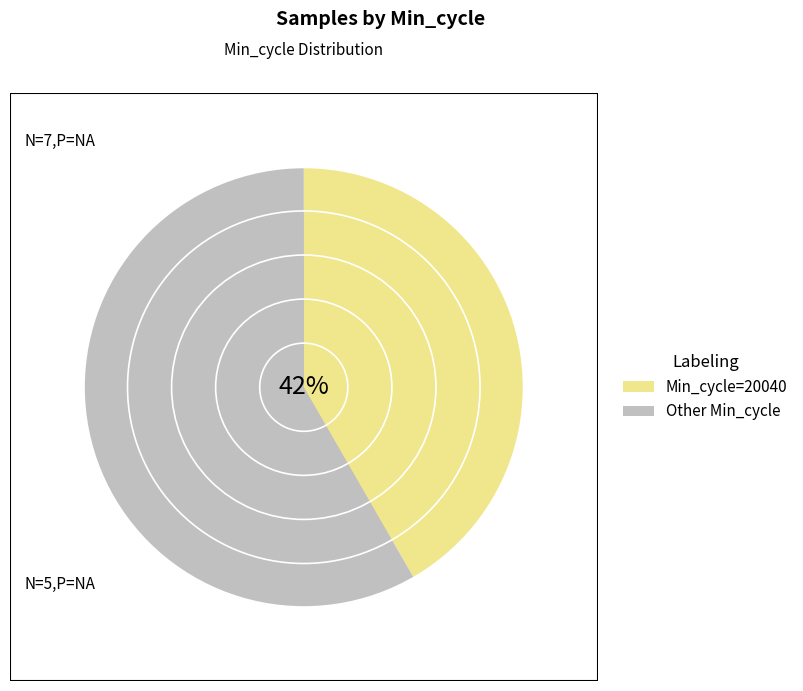

The 28 slice represents 18% of the pie. True or false?

False